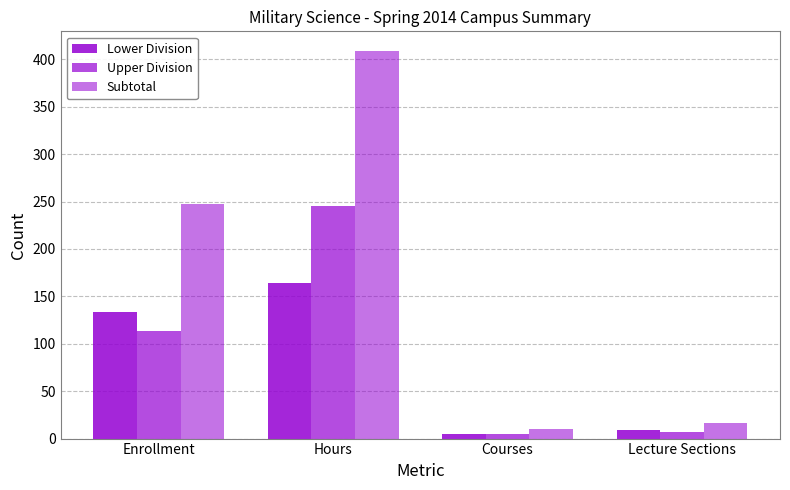

Between Courses and Lecture Sections, which is larger?

Lecture Sections